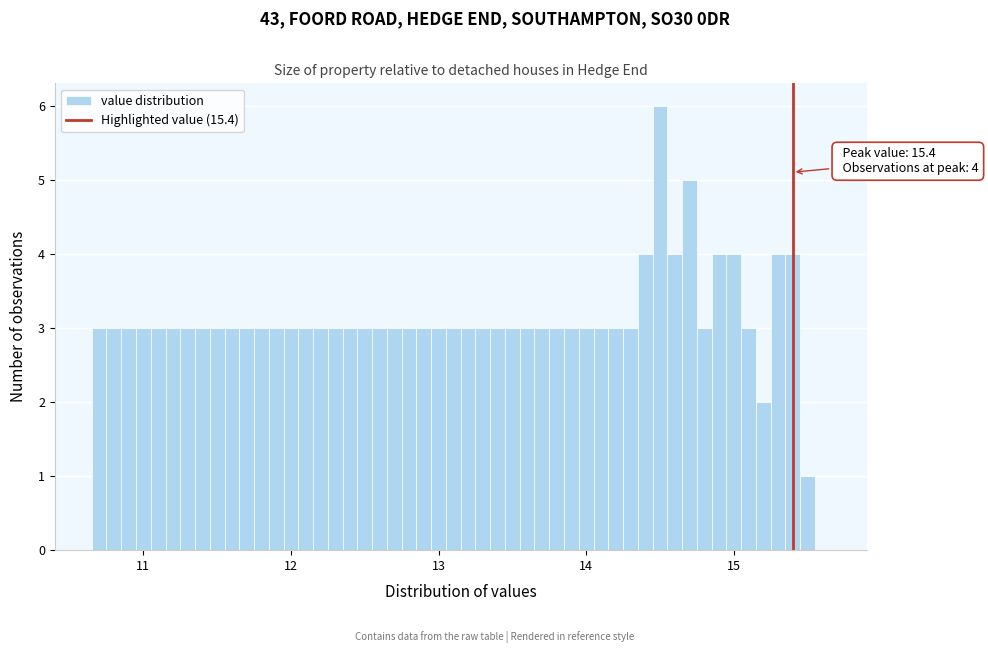

Read against the x-axis, roughly where is the centre of the tallest bar?

14.5